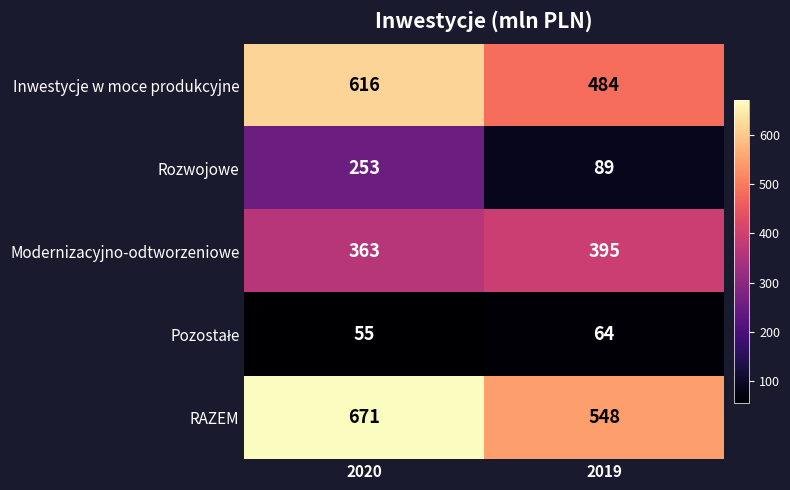

What is the greatest value displayed?

671